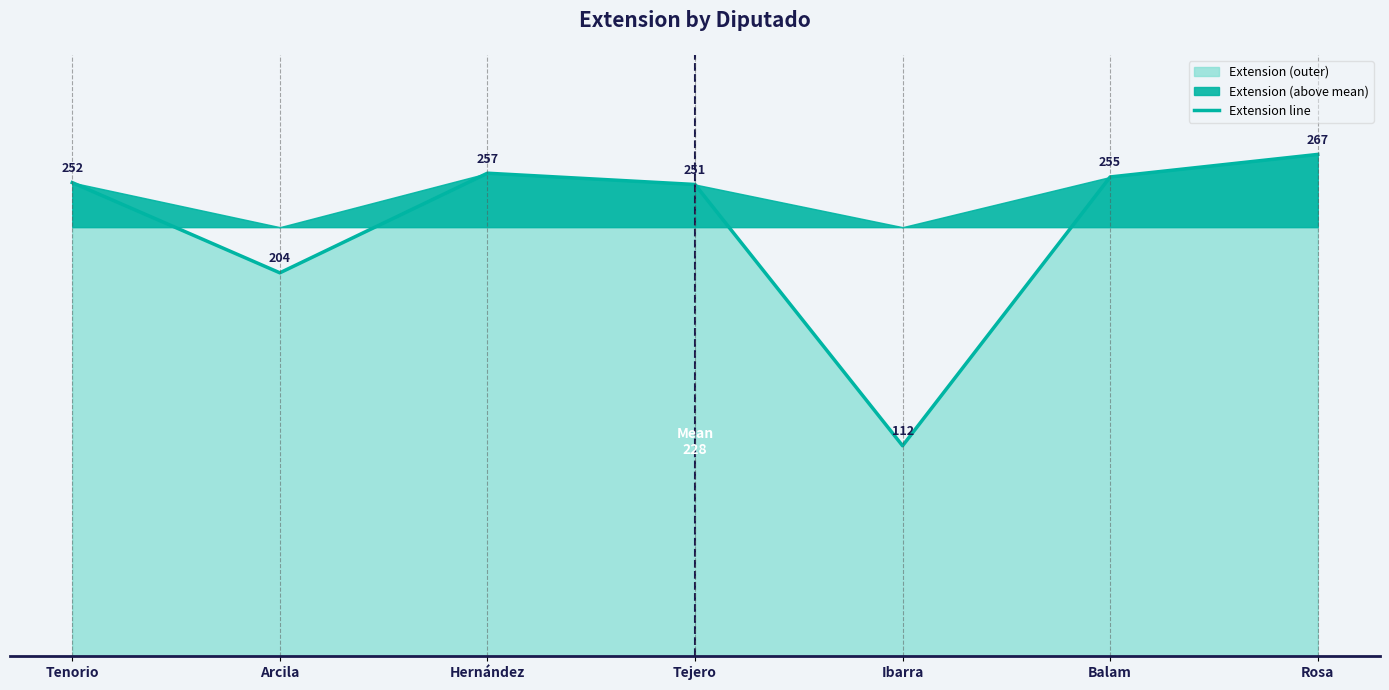

List the labels in order of Extension line value, largest first.

Rosa, Hernández, Balam, Tenorio, Tejero, Arcila, Ibarra